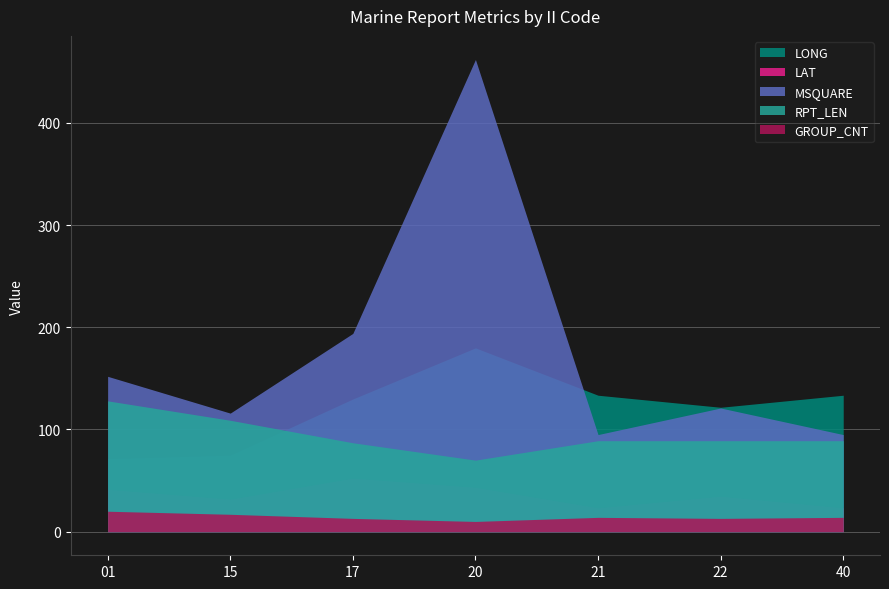

True or false: LONG has more than 2 interior local peaks.

False